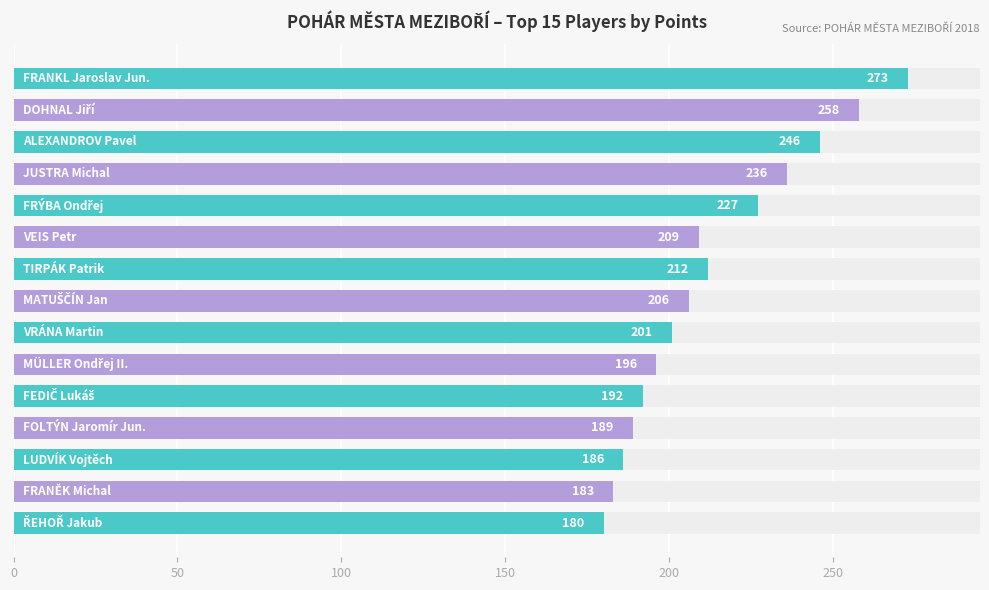

Count the number of data series in this chart.

1